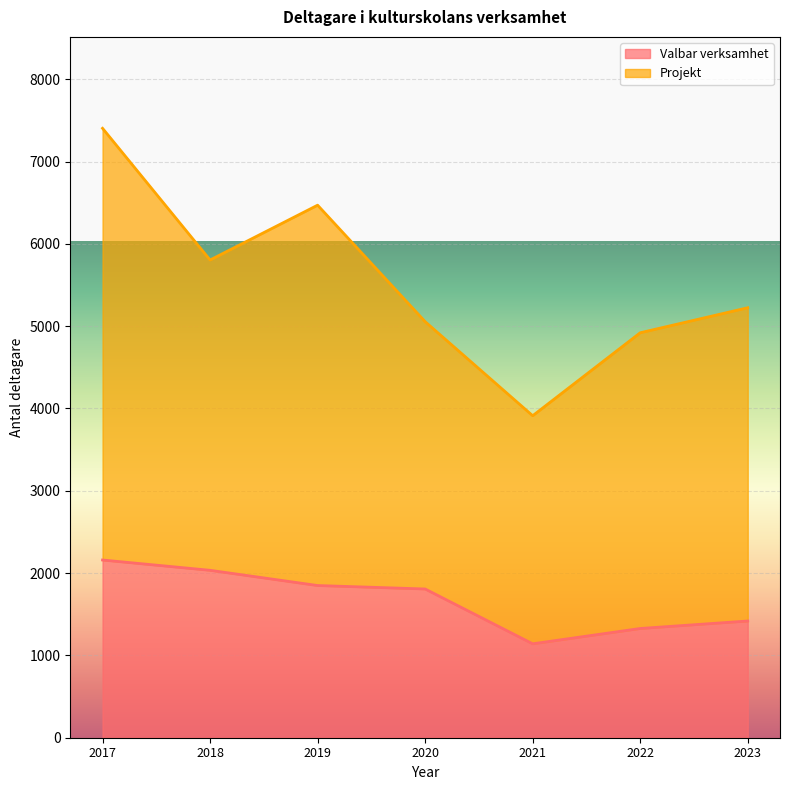

Rank the categories by value from highest to lowest.

2017, 2018, 2019, 2020, 2023, 2022, 2021